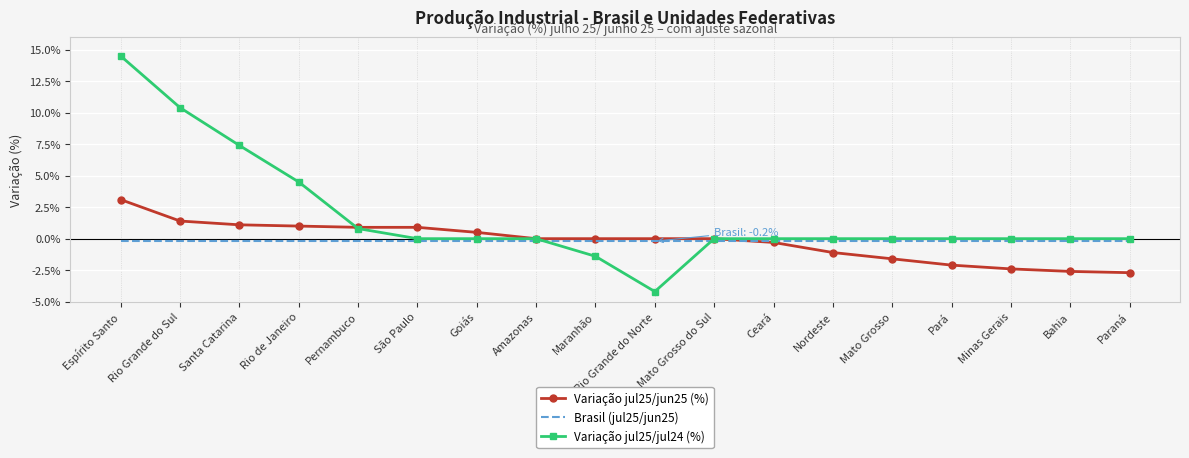

What is the difference between the highest and lowest values at Mato Grosso?

1.6